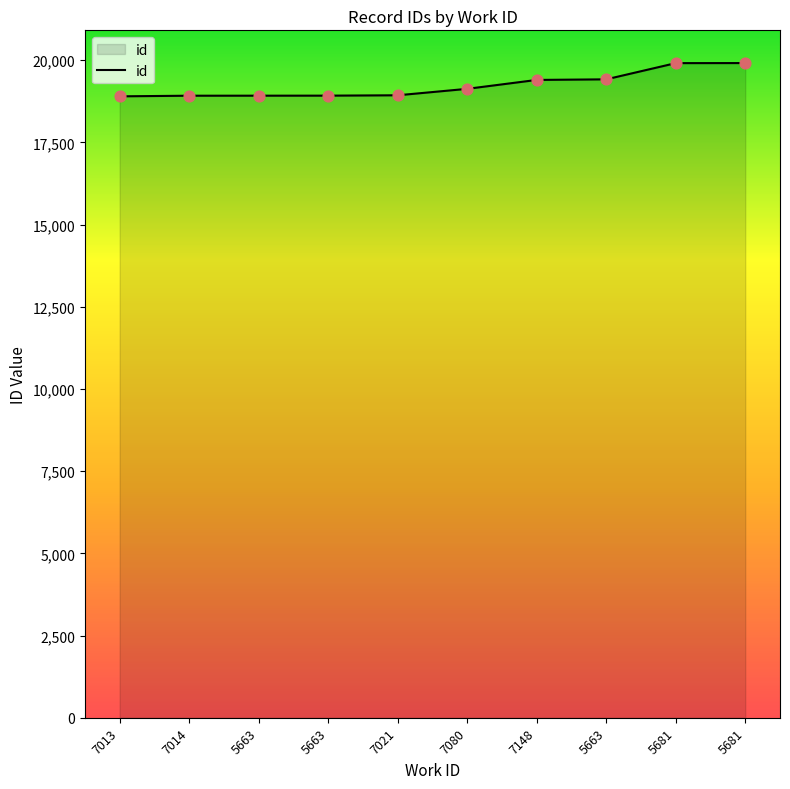

Is this an area chart (filled region under the line)?

Yes